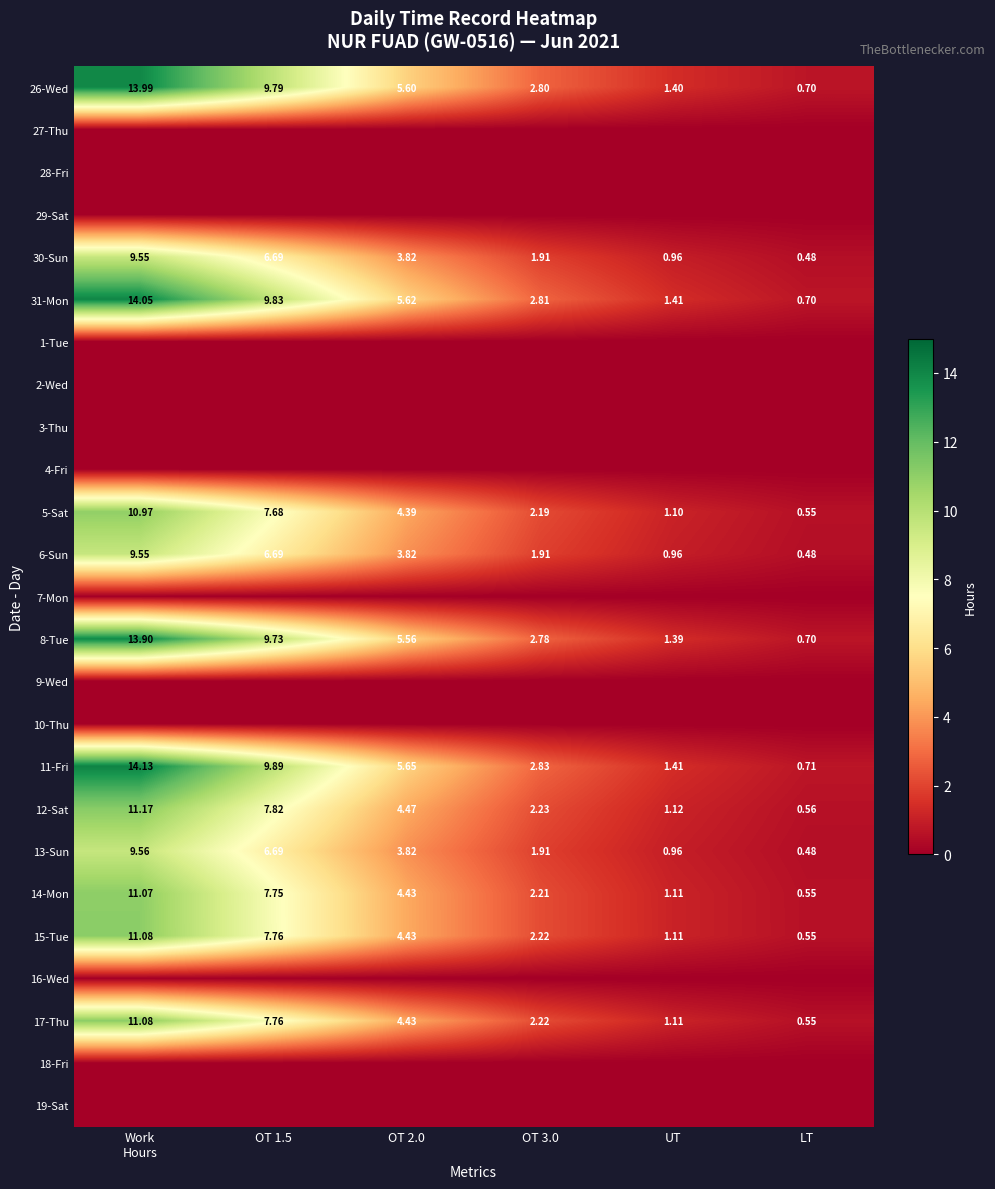

Is the value of 14-Mon at OT 3.0 greater than the value of 6-Sun at UT?

Yes